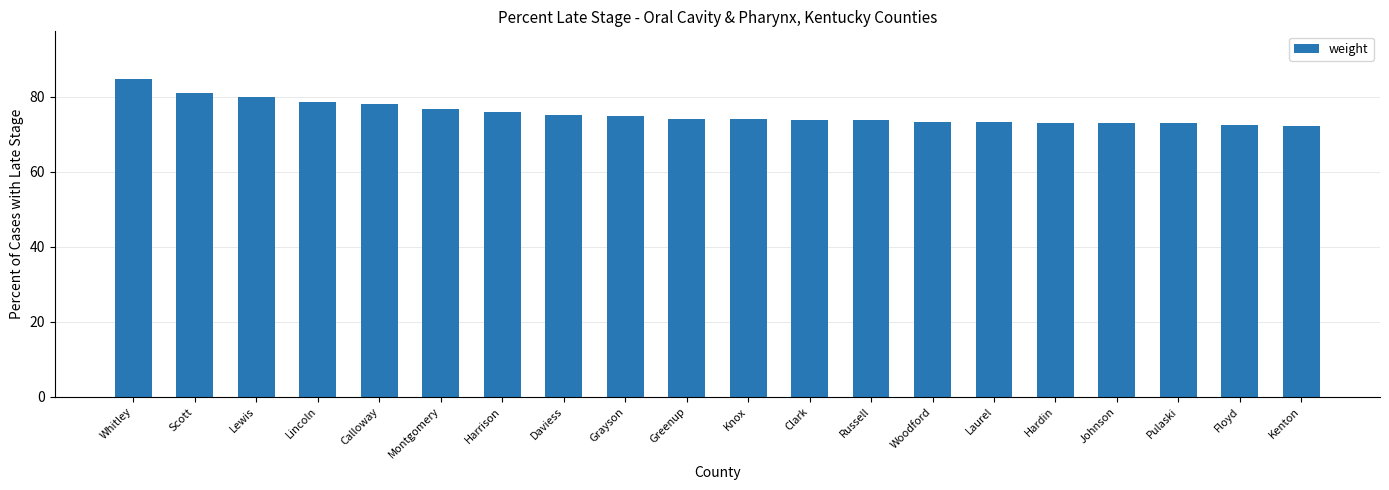

Is it true that the value at Lincoln is 49.4?

False